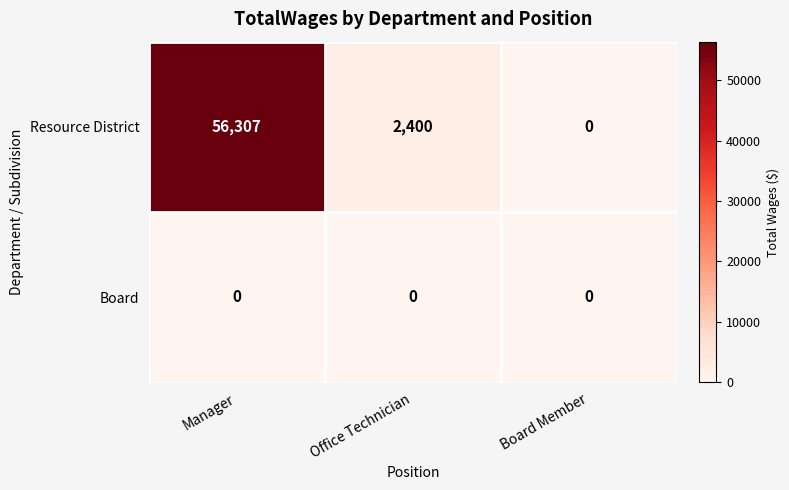

Count the number of categories in the chart.

3